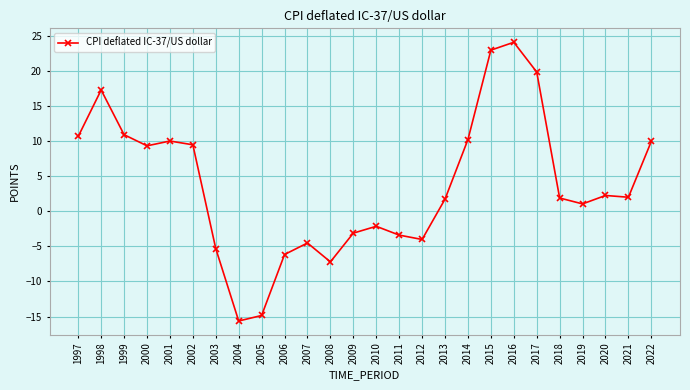

How many lines are shown in the chart?

1